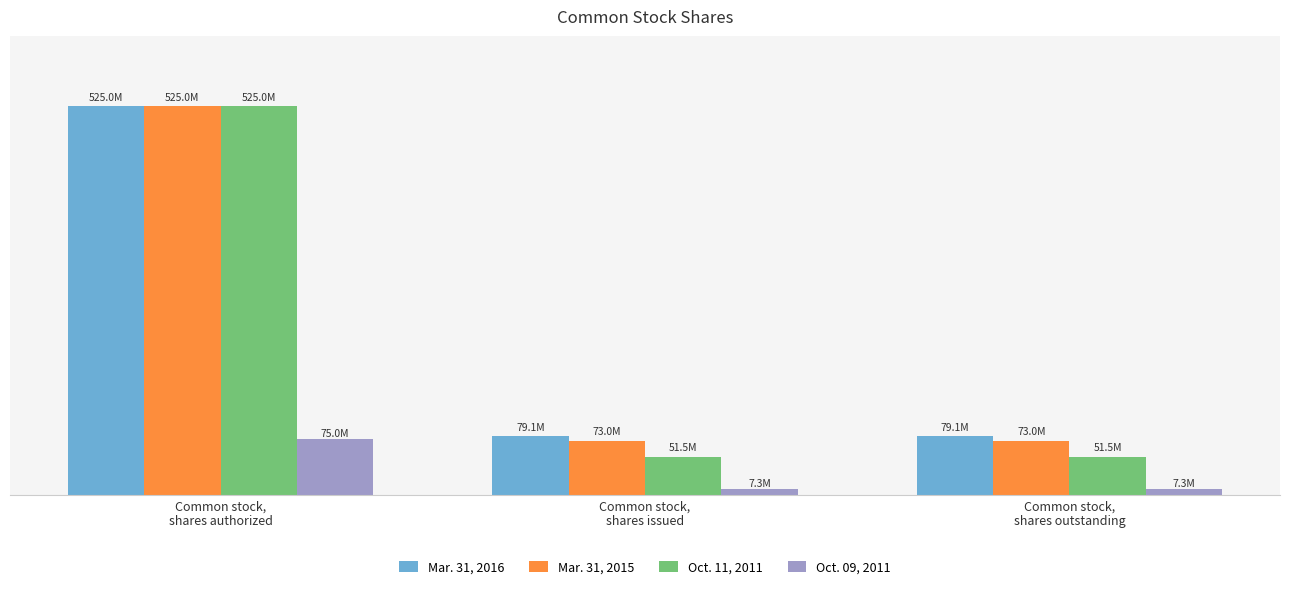

What are all the series names shown in the legend?

Mar. 31, 2016, Mar. 31, 2015, Oct. 11, 2011, Oct. 09, 2011